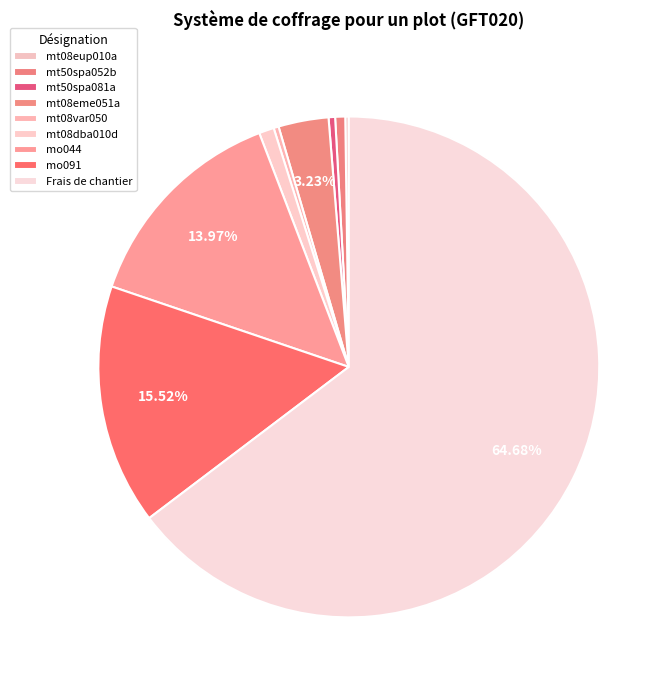

To the nearest percent, what is the difference between the mt08var050 and mt08dba010d slice percentages?

1%